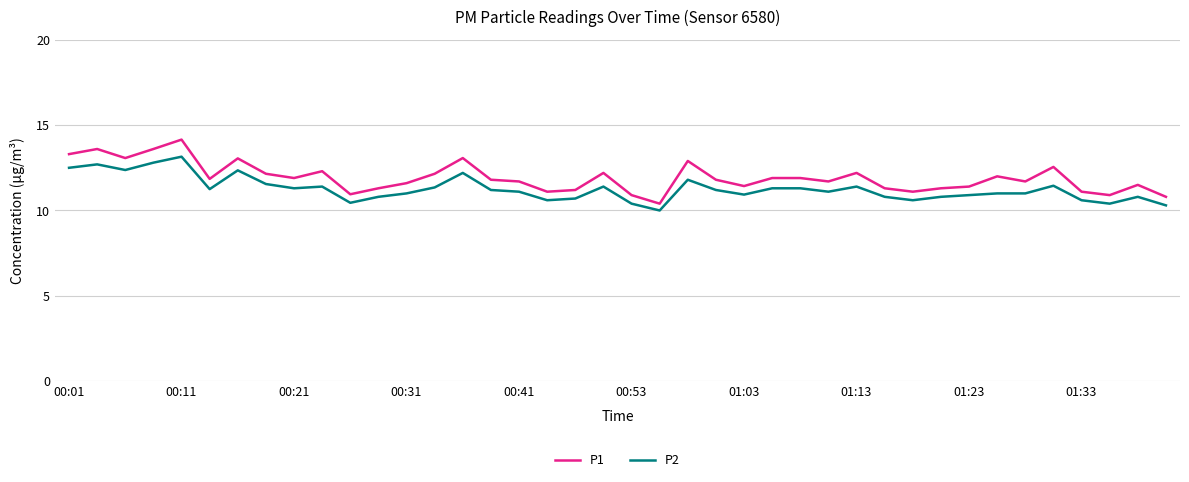

How many lines are shown in the chart?

2